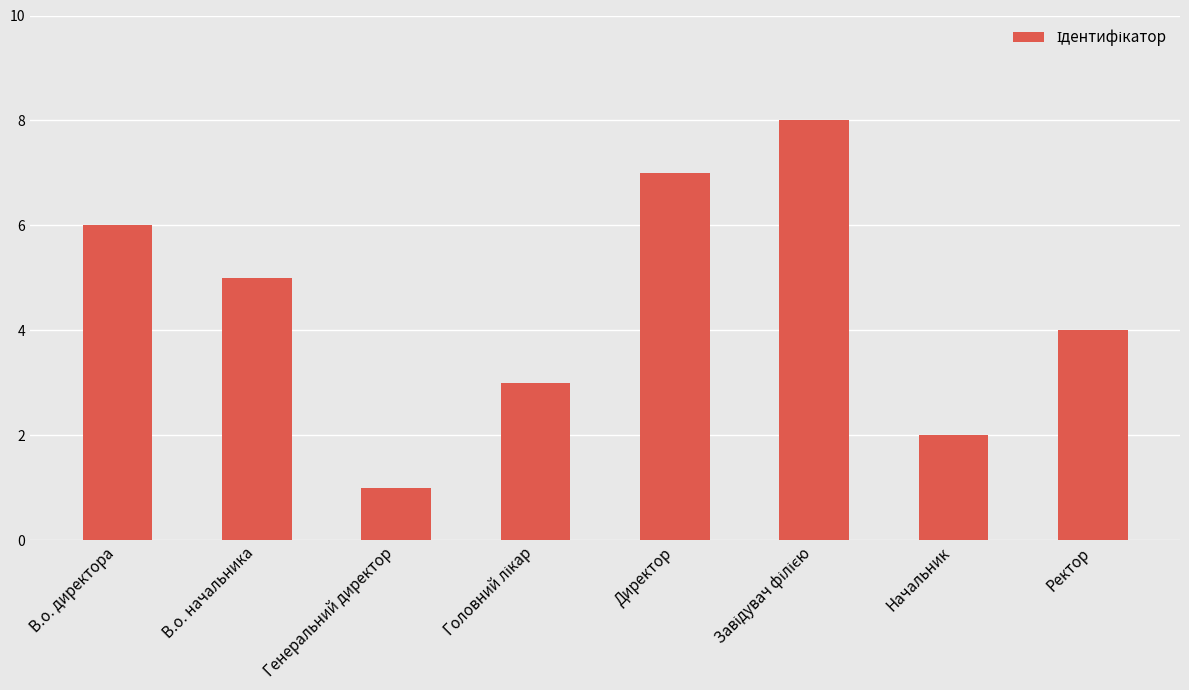

True or false: the data shows 13 at Директор.

False